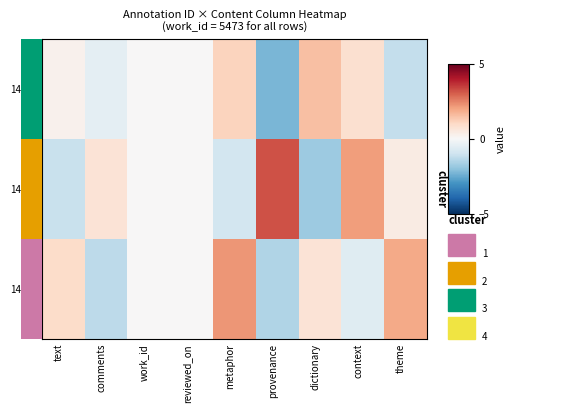

What is the difference between the maximum and minimum values in the 14633 series?

3.8